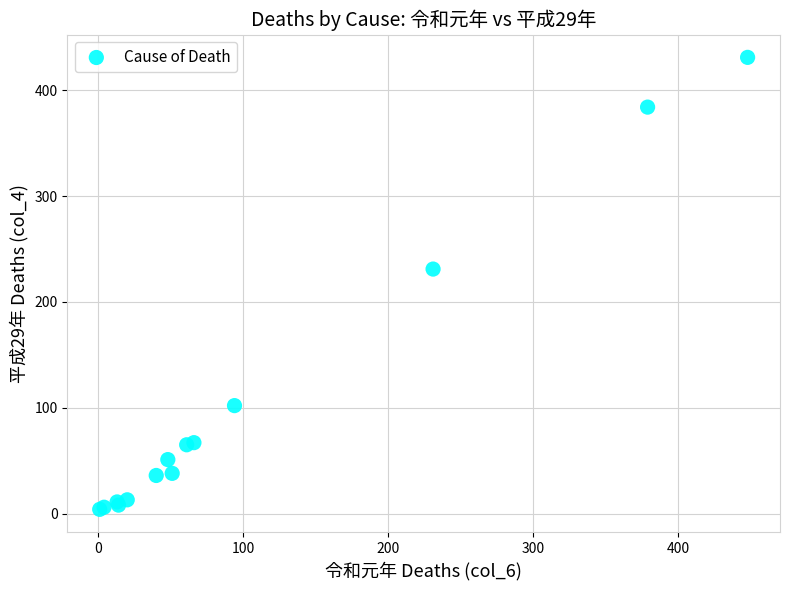

What Y value in the scatter plot is closest to 217?

231